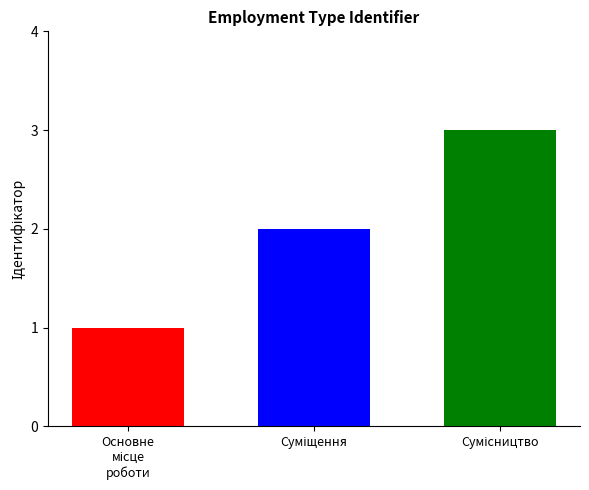

Does the chart contain stacked bars?

No